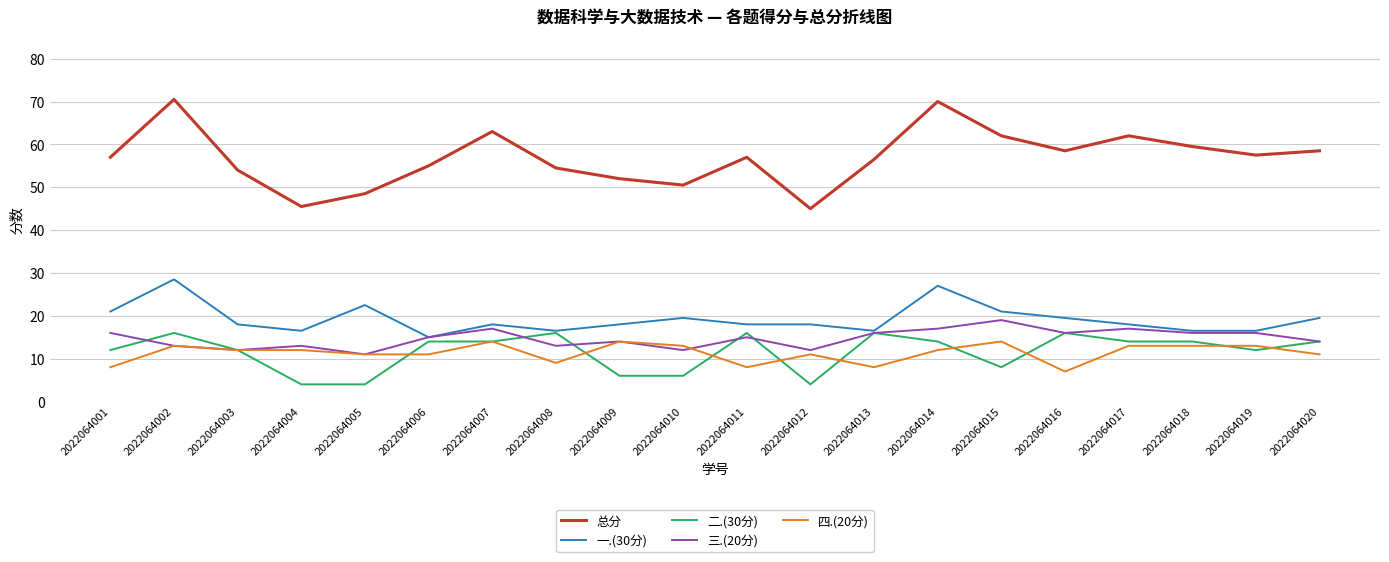

What are all the series names shown in the legend?

总分, 一.(30分), 二.(30分), 三.(20分), 四.(20分)